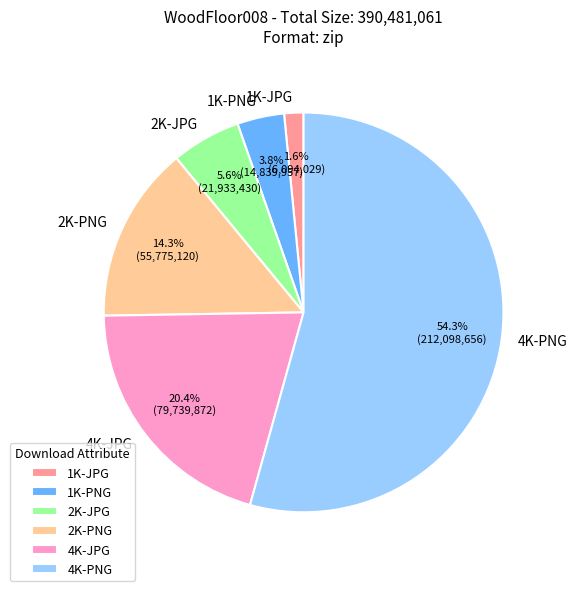

What portion of the pie excludes 1K-PNG?

96.2%